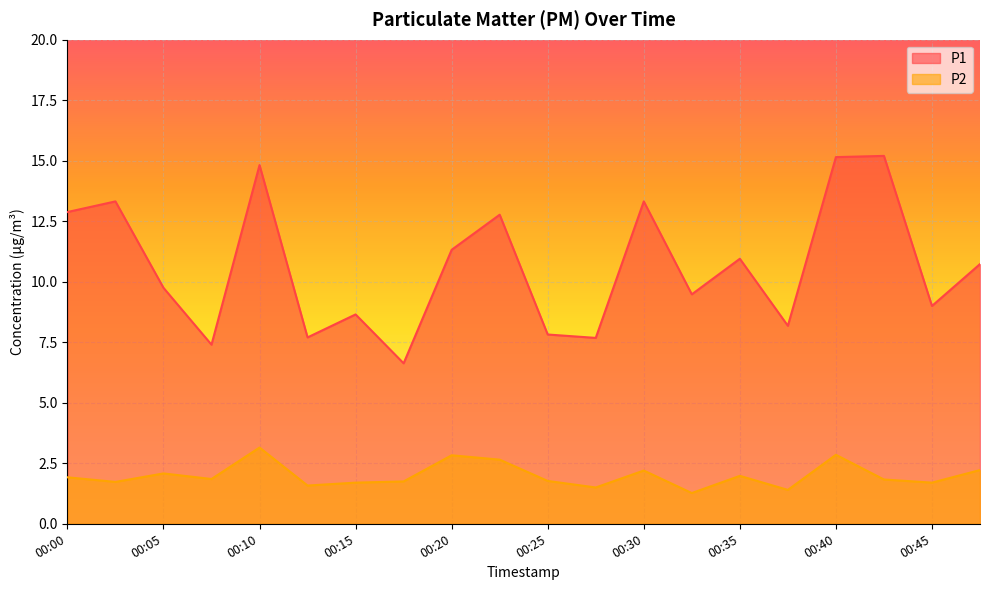

True or false: P2 and P1 intersect in this chart.

False